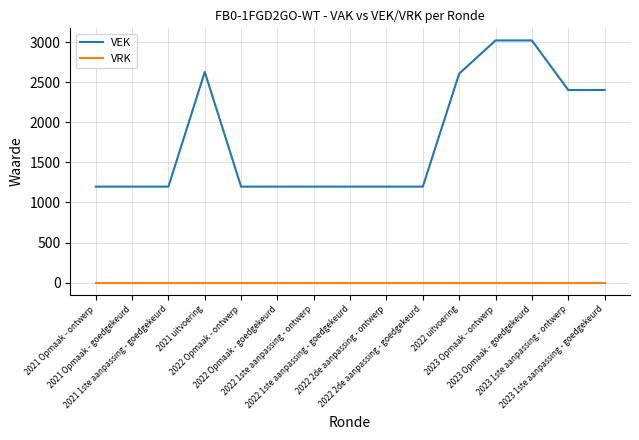

True or false: VRK and VEK intersect in this chart.

False